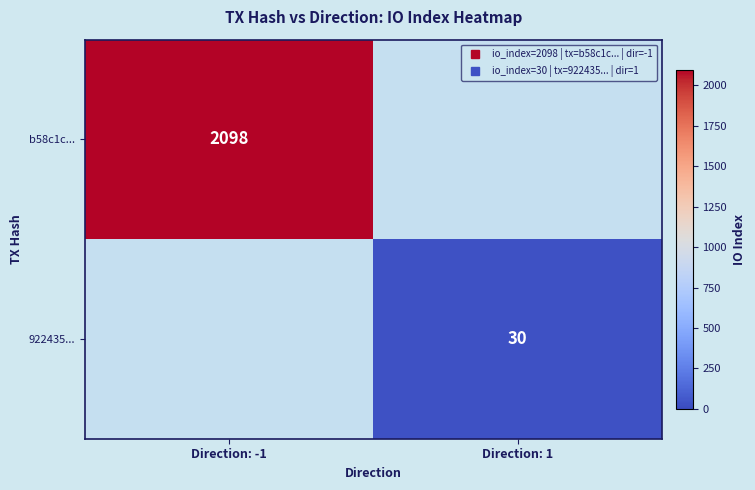

What is the spread (max minus min) of values at Direction: -1?

2098